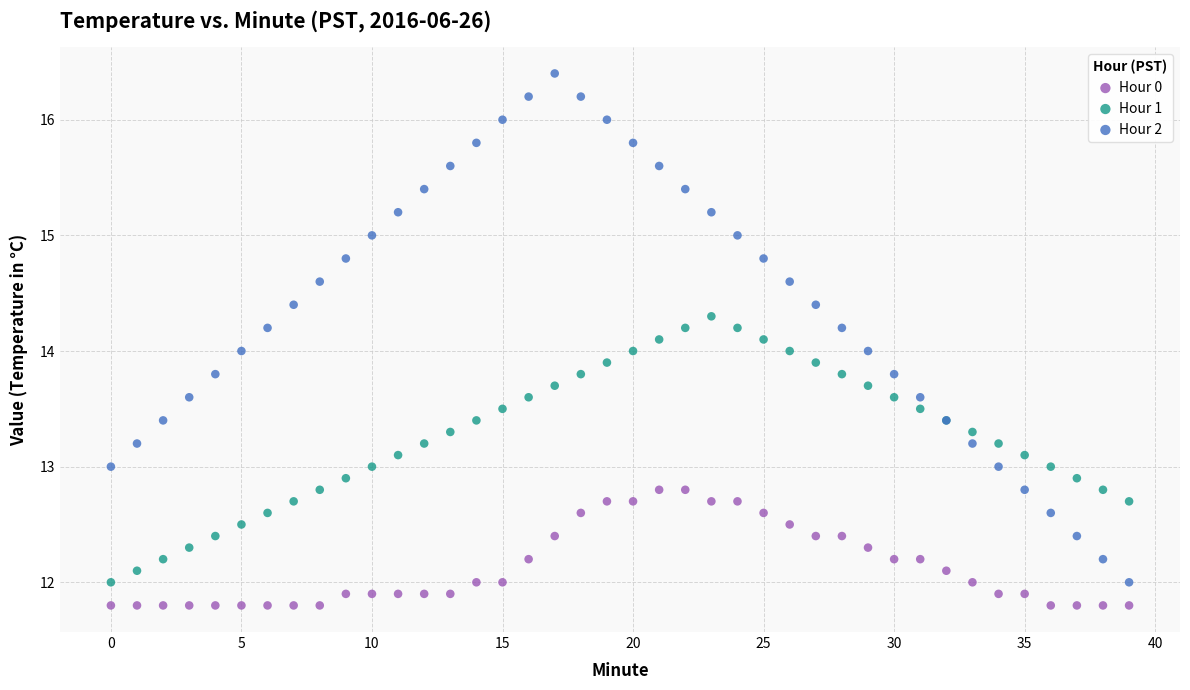

Which series has the largest Y range (max minus min)?

Hour 2